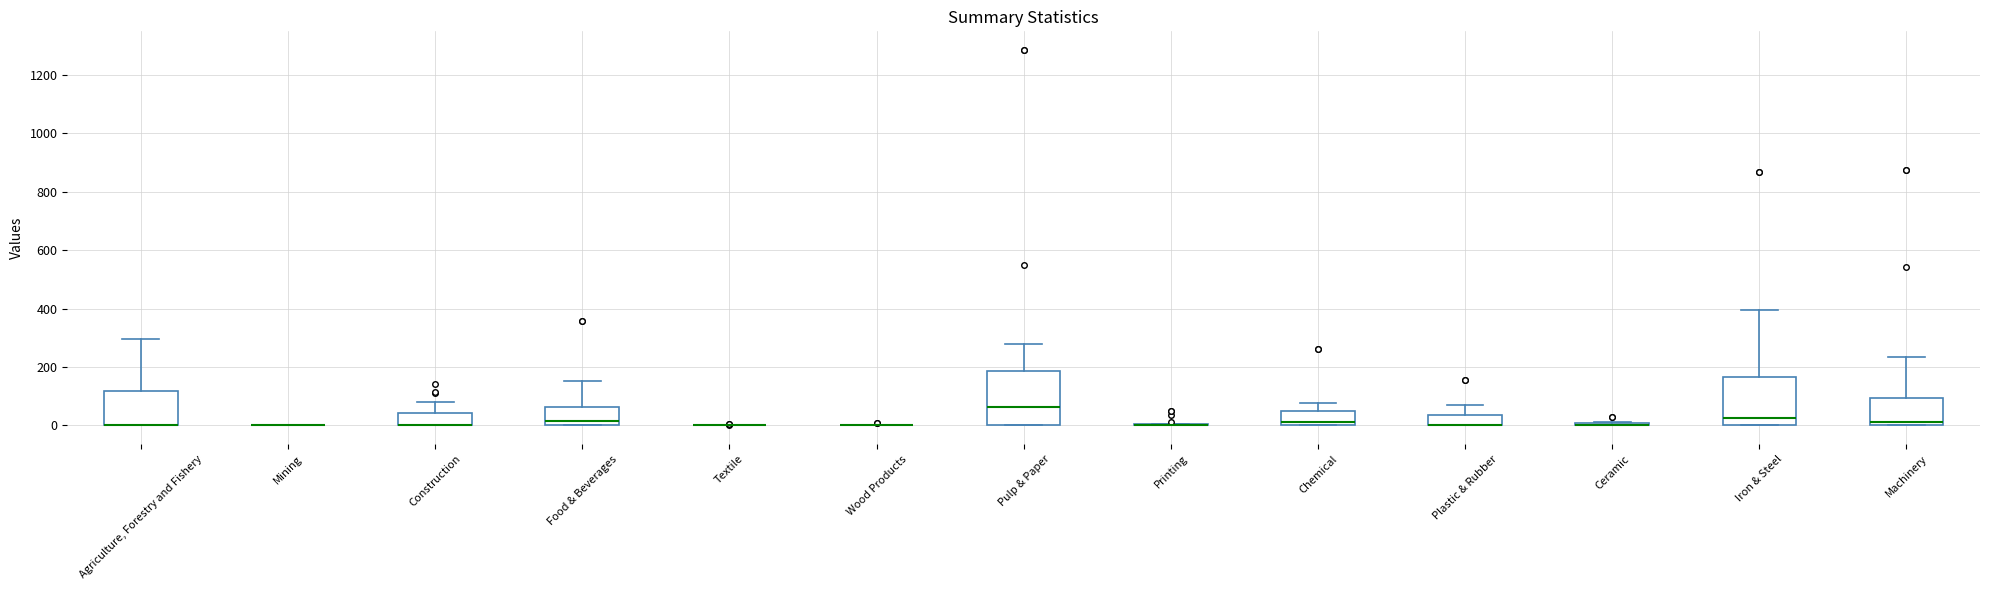

Reading left to right, transcribe this box plot: for each box, give where its median line is, the range the box spans, and where its two whiskers end, as read against the y-axis. The values are not printed on the chart, so give them approximately, as read against the axis.

Agriculture, Forestry and Fishery: median 0 (drawn on the box's lower edge), box 0 to 120, whiskers 0 to 300
Mining: box collapsed to a line at 0, whiskers 0 to 0
Construction: median 0 (drawn on the box's lower edge), box 0 to 40, whiskers 0 to 80
Food & Beverages: median 20, box 0 to 60, whiskers 0 to 160
Textile: box collapsed to a line at 0, whiskers 0 to 0
Wood Products: box collapsed to a line at 0, whiskers 0 to 0
Pulp & Paper: median 60, box 0 to 180, whiskers 0 to 280
Printing: box collapsed to a line at 0, whiskers 0 to 0
Chemical: median 20, box 0 to 40, whiskers 0 to 80
Plastic & Rubber: median 0 (drawn on the box's lower edge), box 0 to 40, whiskers 0 to 60
Ceramic: box collapsed to a line at 0, whiskers 0 to 20
Iron & Steel: median 20, box 0 to 160, whiskers 0 to 400
Machinery: median 20, box 0 to 100, whiskers 0 to 240